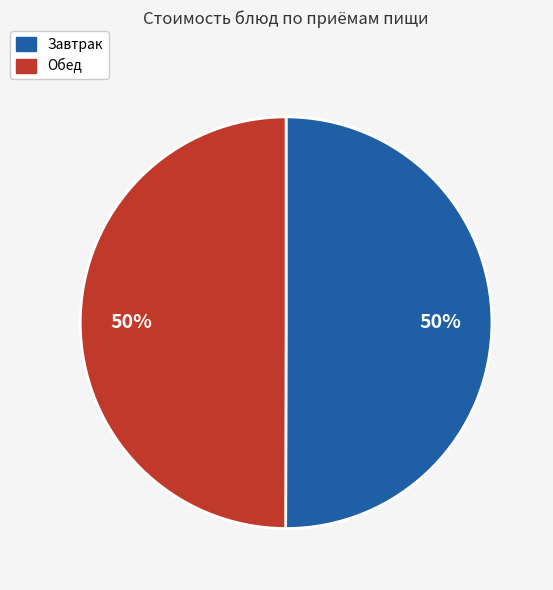

Count the number of slices in the pie.

2